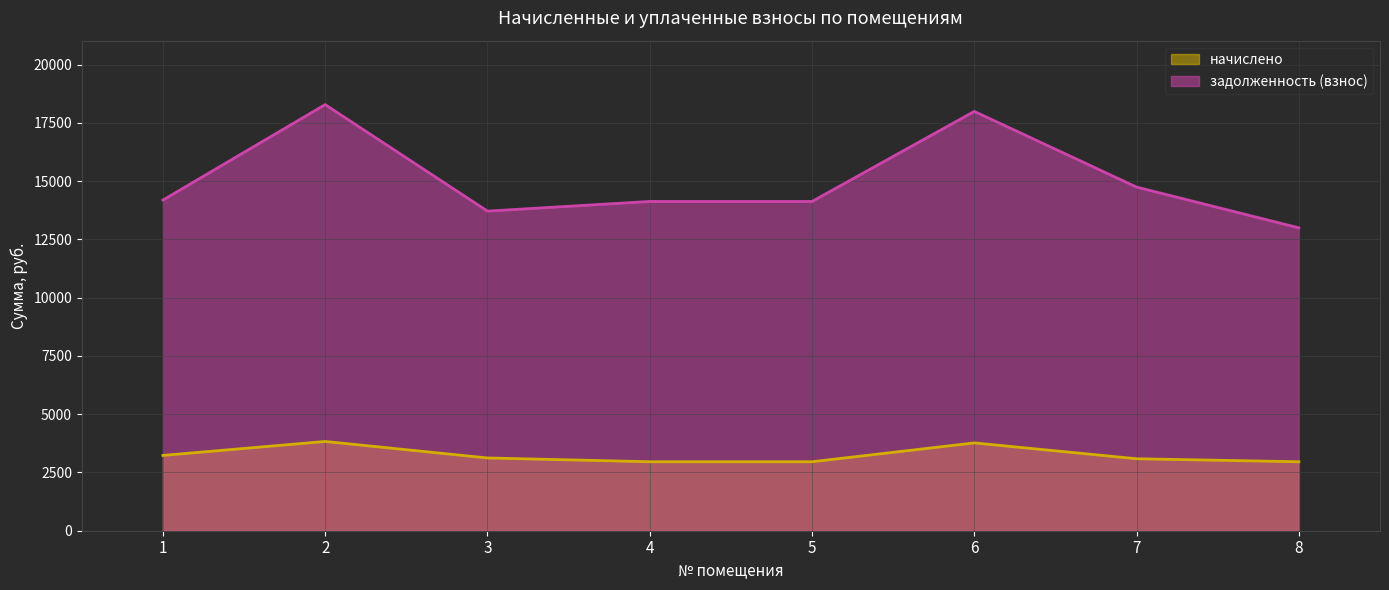

What is the average value of the задолженность (взнос) series?

15025.0